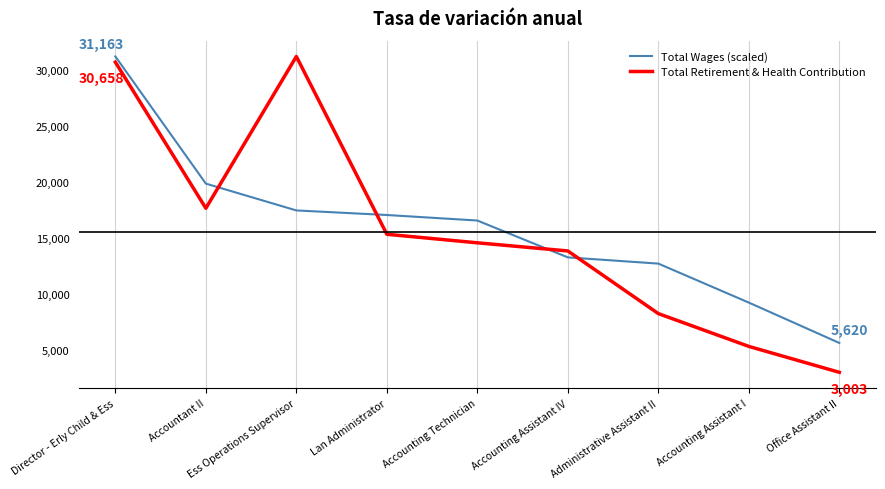

What is the difference between the Total Wages (scaled) values at Lan Administrator and Accounting Assistant I?

7809.3